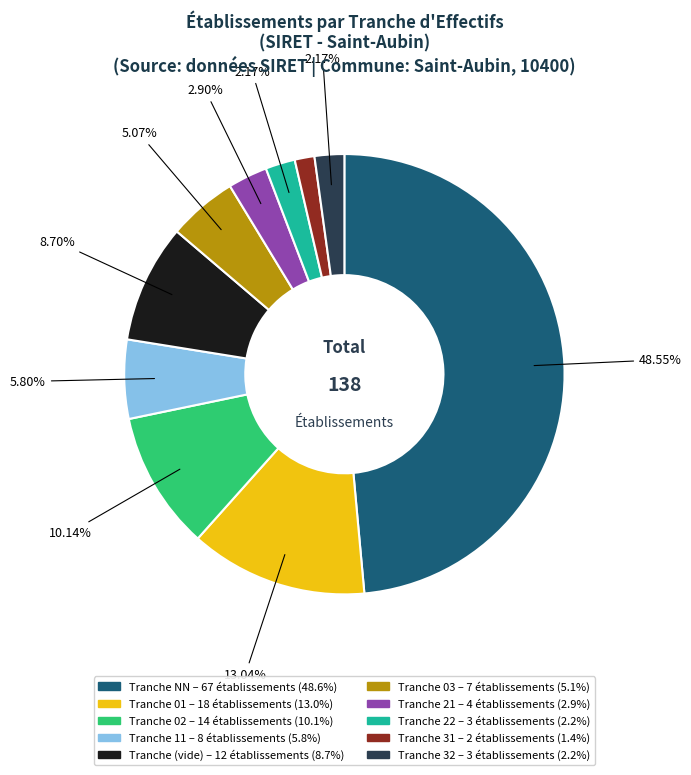

Does any single category account for the majority?

No